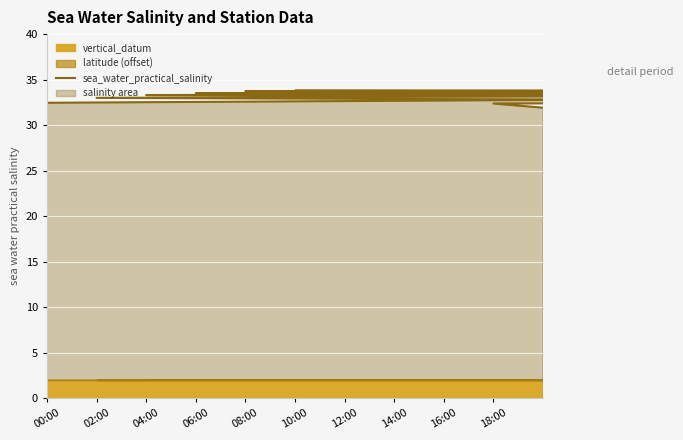

The chart shows a value of 44.8 at 10:00. True or false?

False